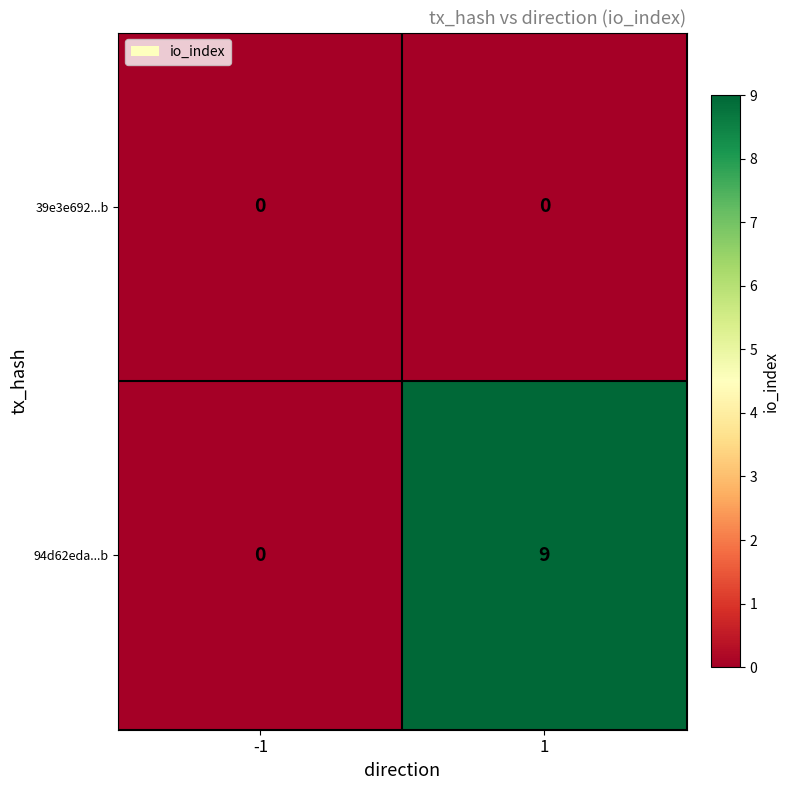

Which series has the largest range (max minus min)?

94d62eda...b